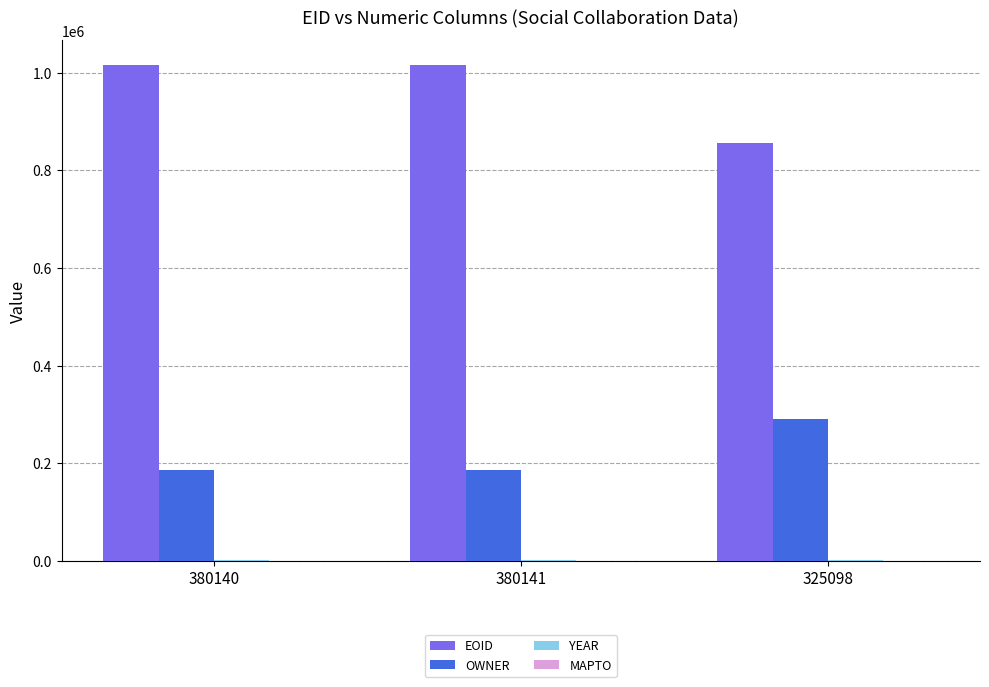

How many data points does each series have?

3